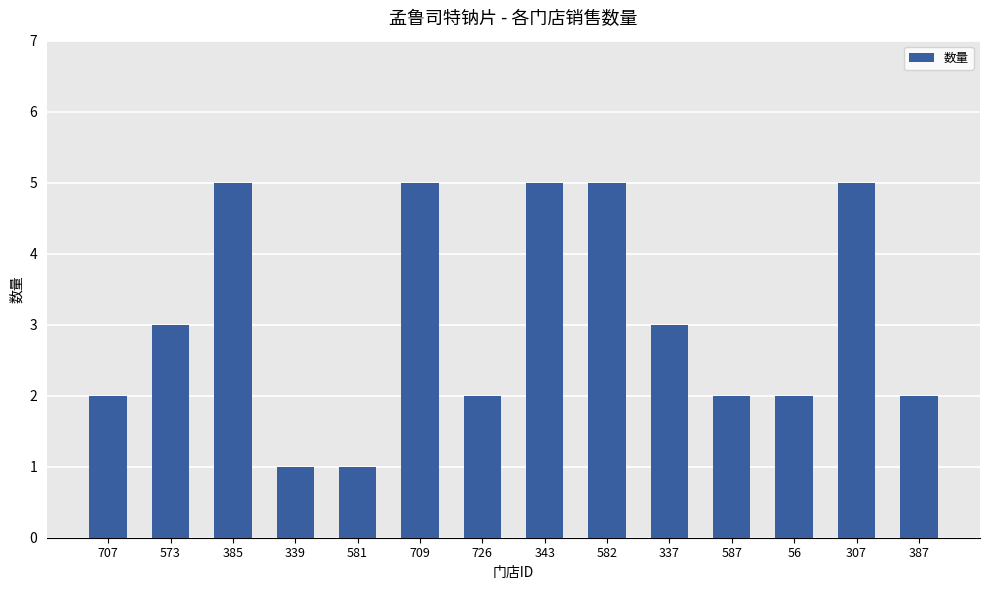

What is the maximum value shown in the chart?

5